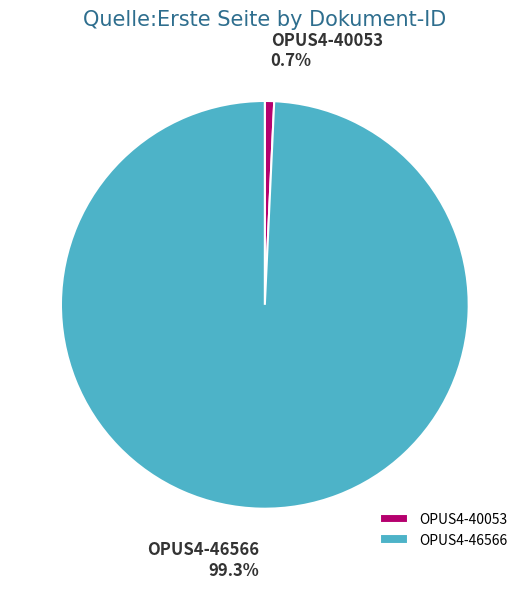

What percentage is NOT represented by OPUS4-40053?

99.3%